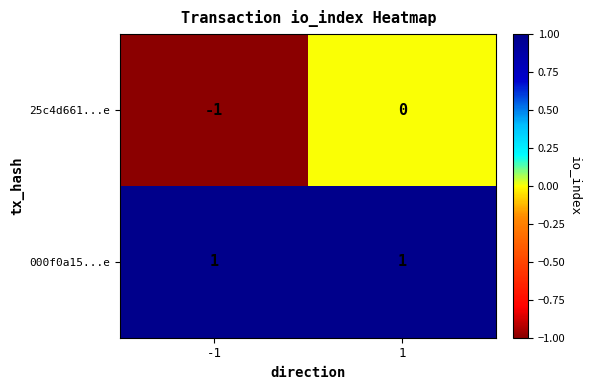

At which category does the chart reach its minimum across all series?

-1